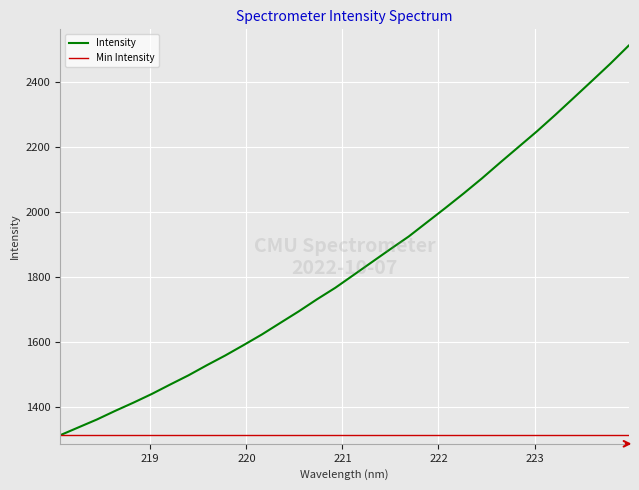

Read the value at 219.2067.

1468.8